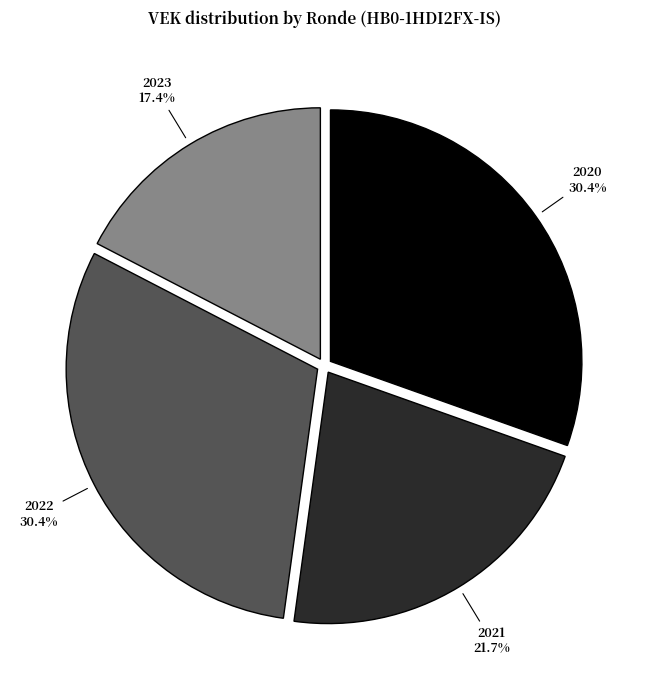

Is there a majority slice in this chart?

No